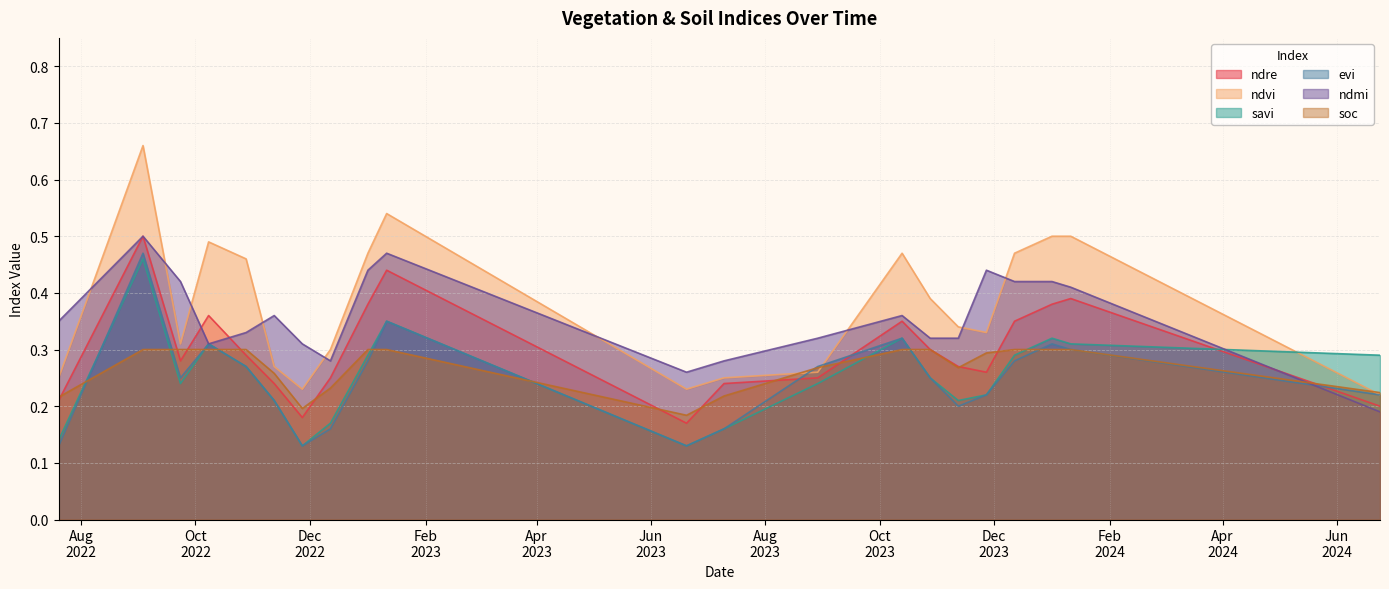

Which label corresponds to the smallest value in the chart?

27-11-2022